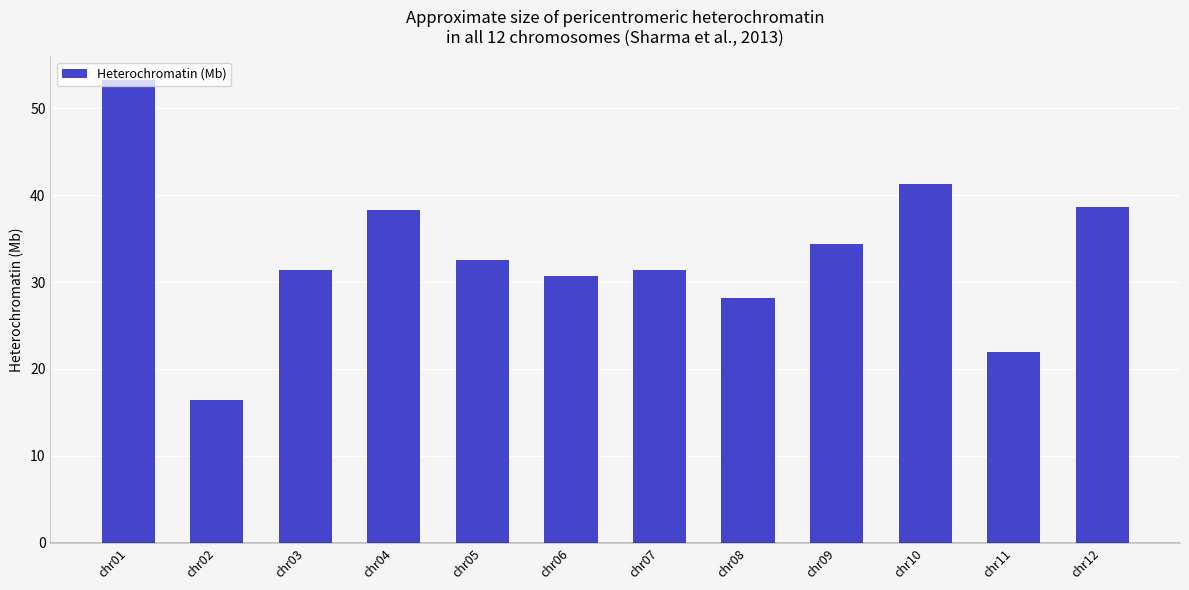

What is the change in value from chr03 to chr06?

-0.6